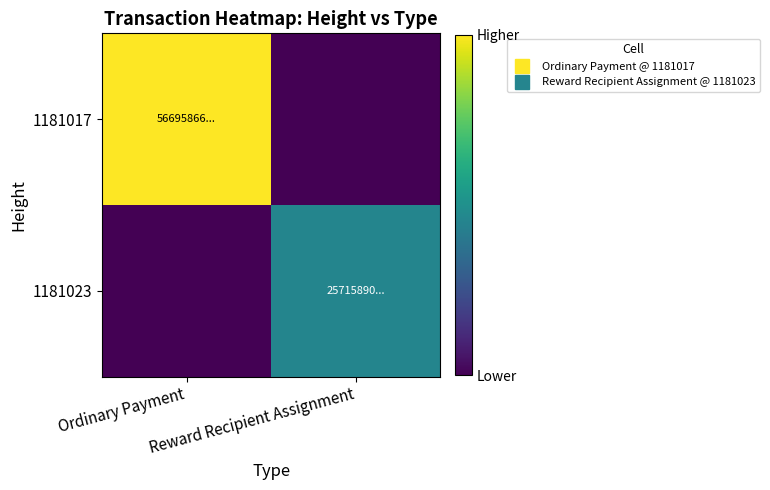

Which label corresponds to the largest value in the chart?

Ordinary Payment